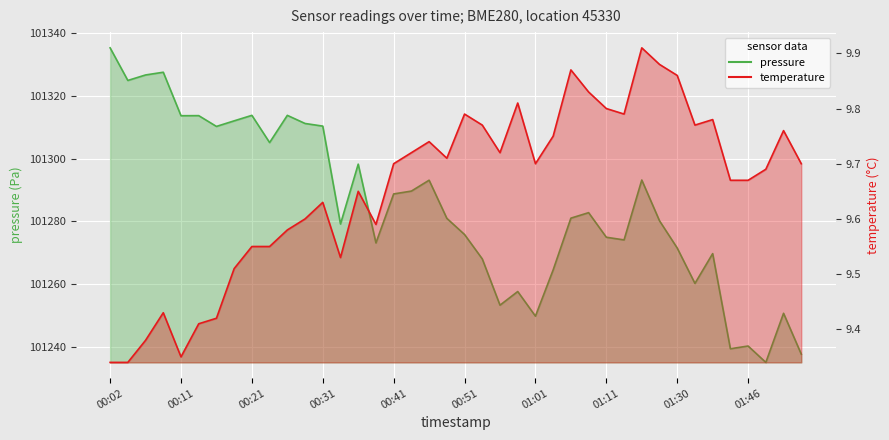

True or false: temperature and pressure cross at least once.

False